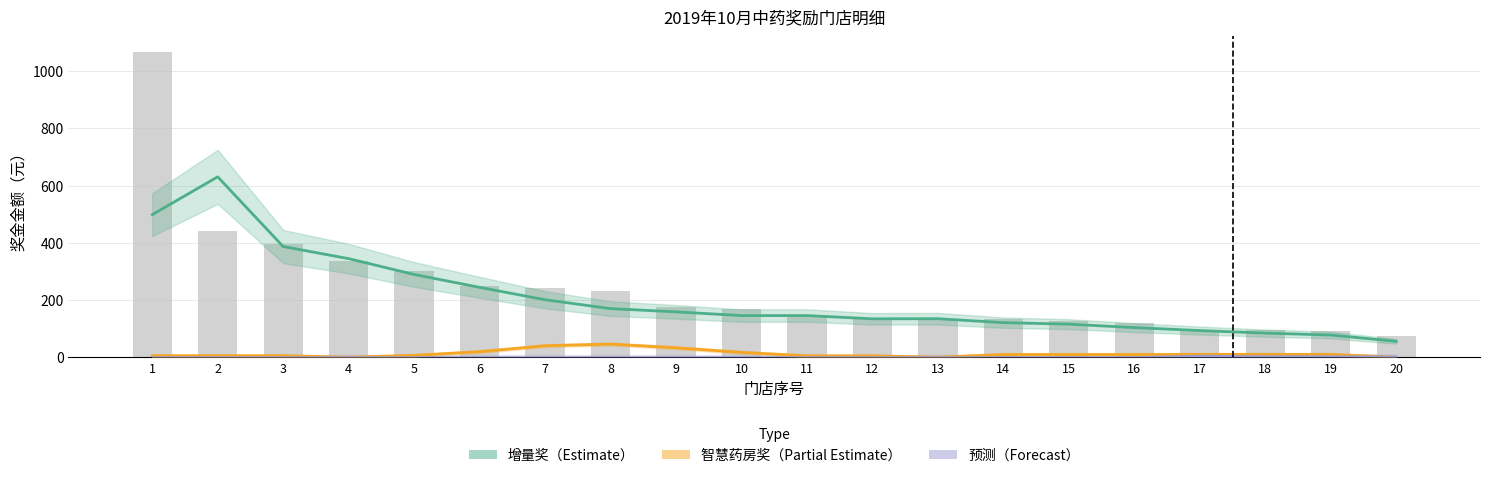

Are the bars horizontal?

No